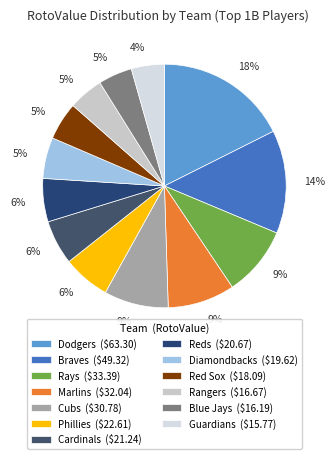

Is Red Sox the majority of the pie?

No